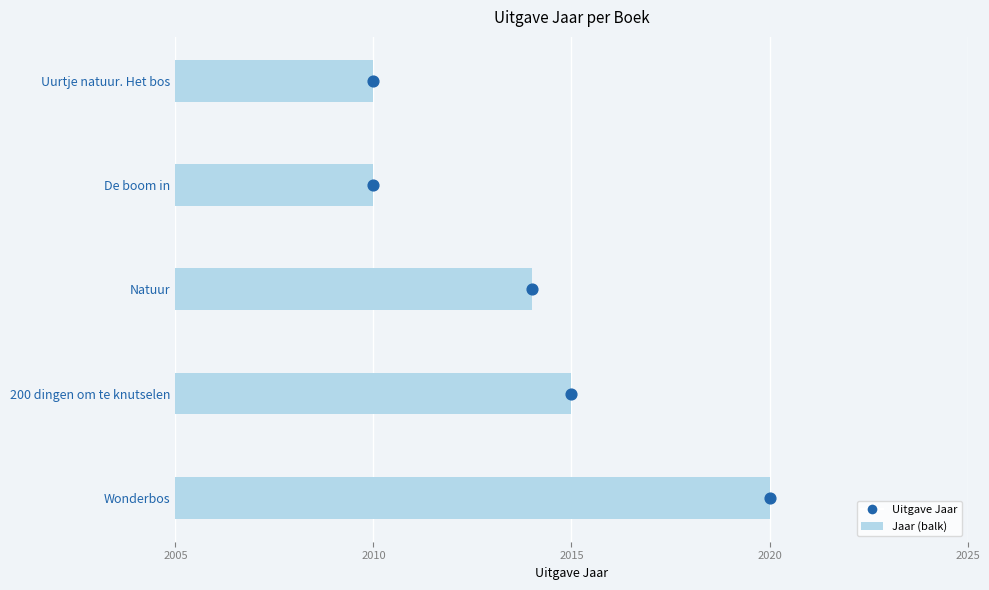

What is the change in value from Natuur to De boom in?

-4